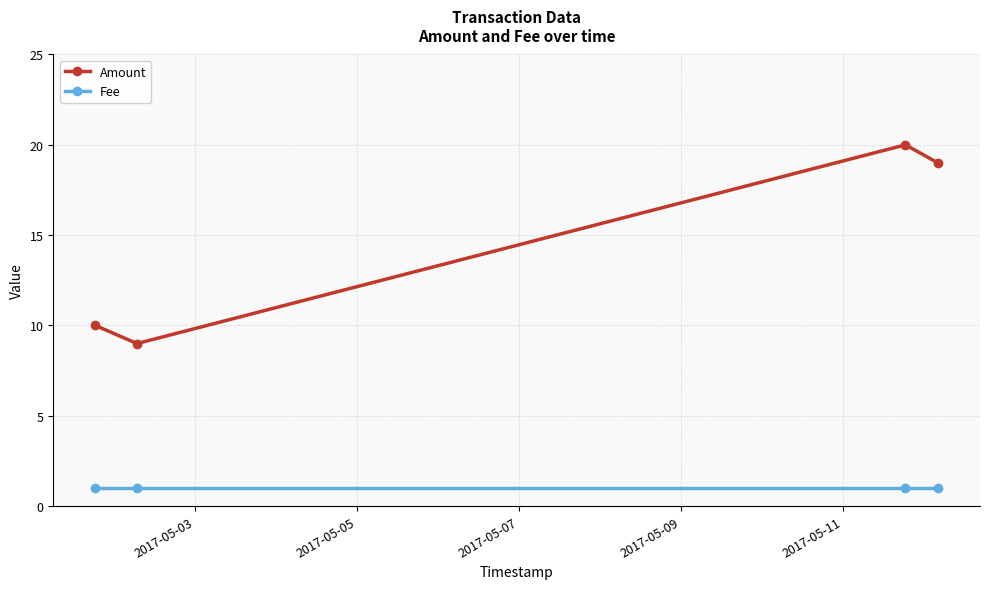

True or false: Amount and Fee cross at least once.

False